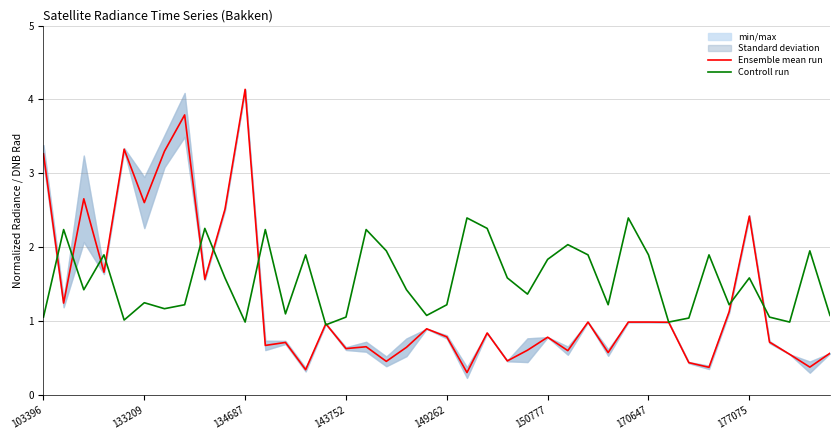

What is the difference between the maximum and second lowest values in the Controll run series?

1.4